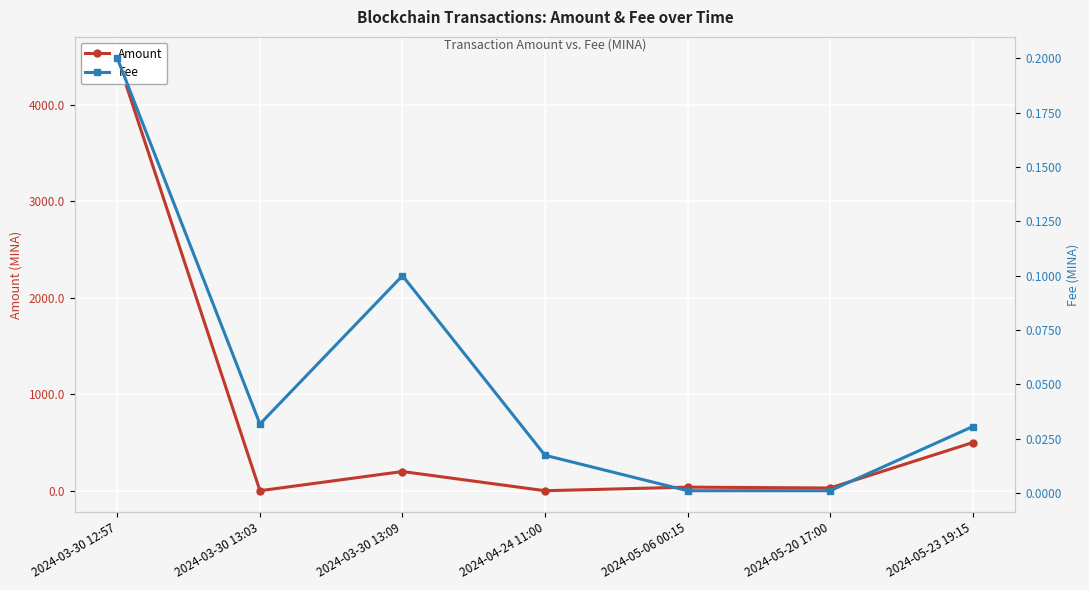

What is the difference between the highest and lowest values at 2024-05-20 17:00?

28.2